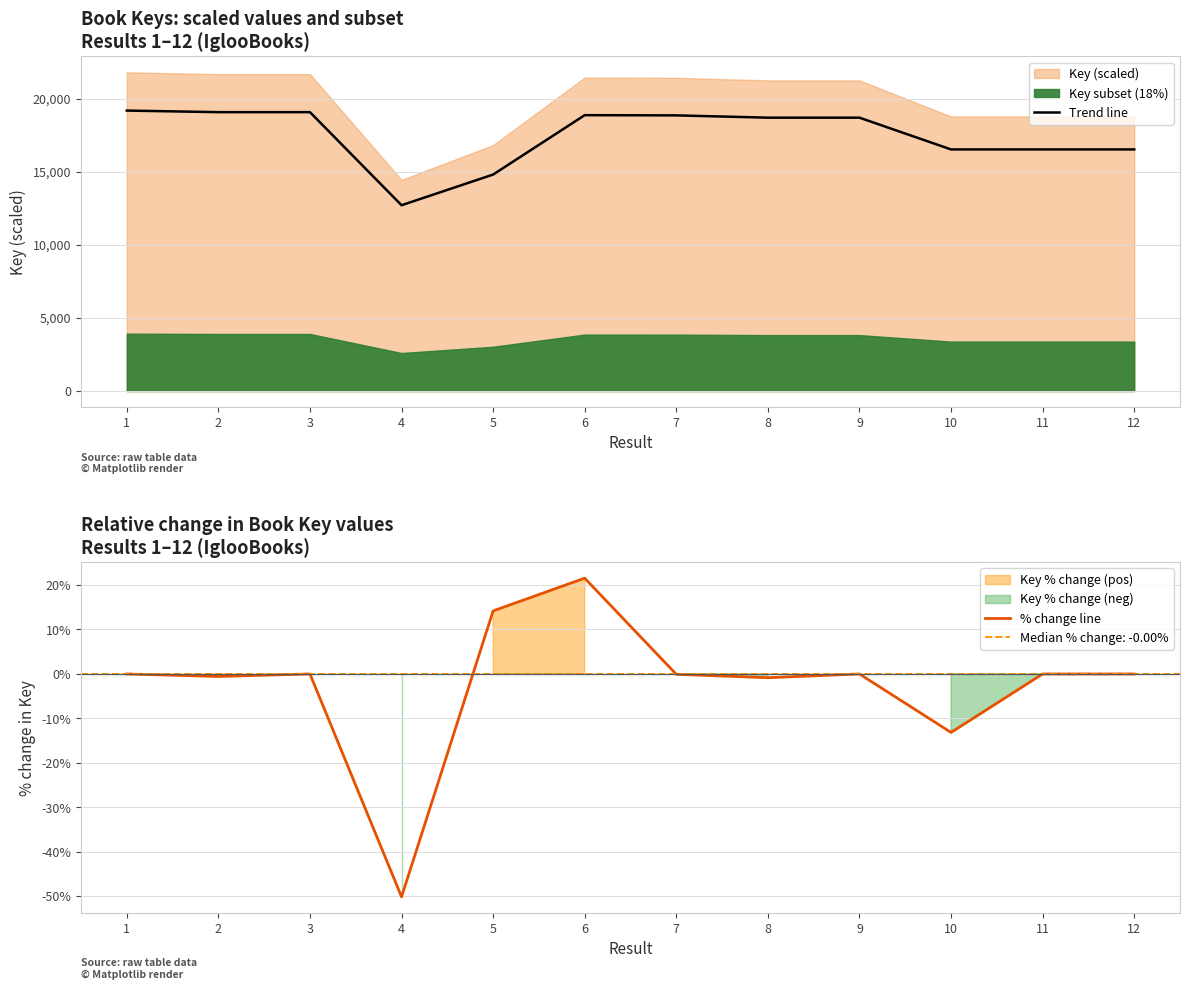

At which category does % change line reach its first local valley?

2